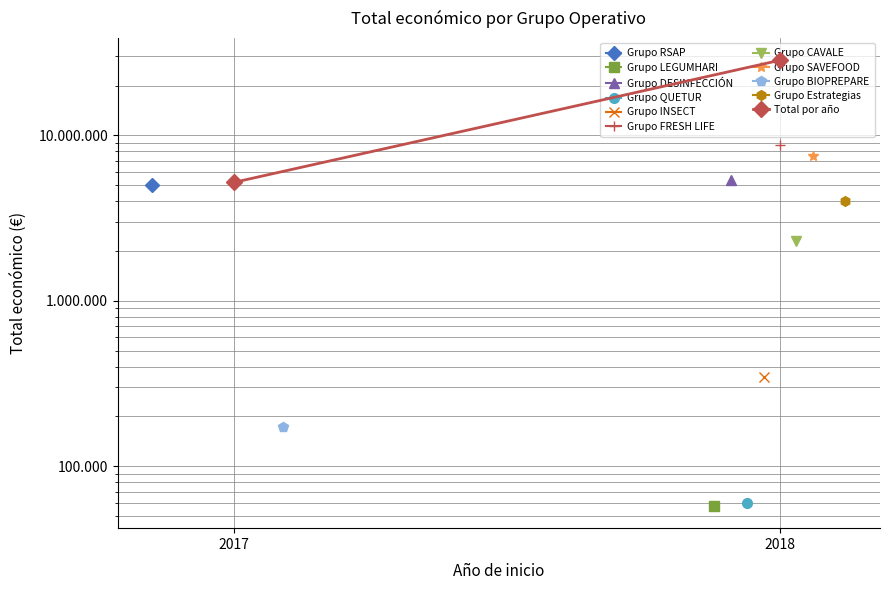

The value at 2018 is 28443195. True or false?

True